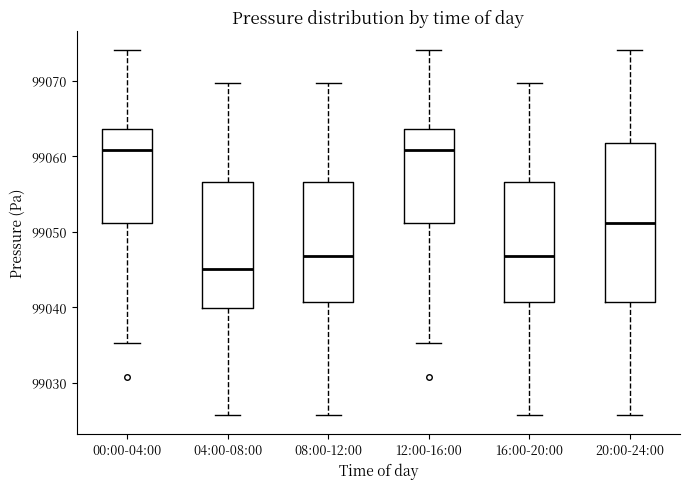

Comparing the boxes themselves (not the whiskers), which one is the tallest?

20:00-24:00